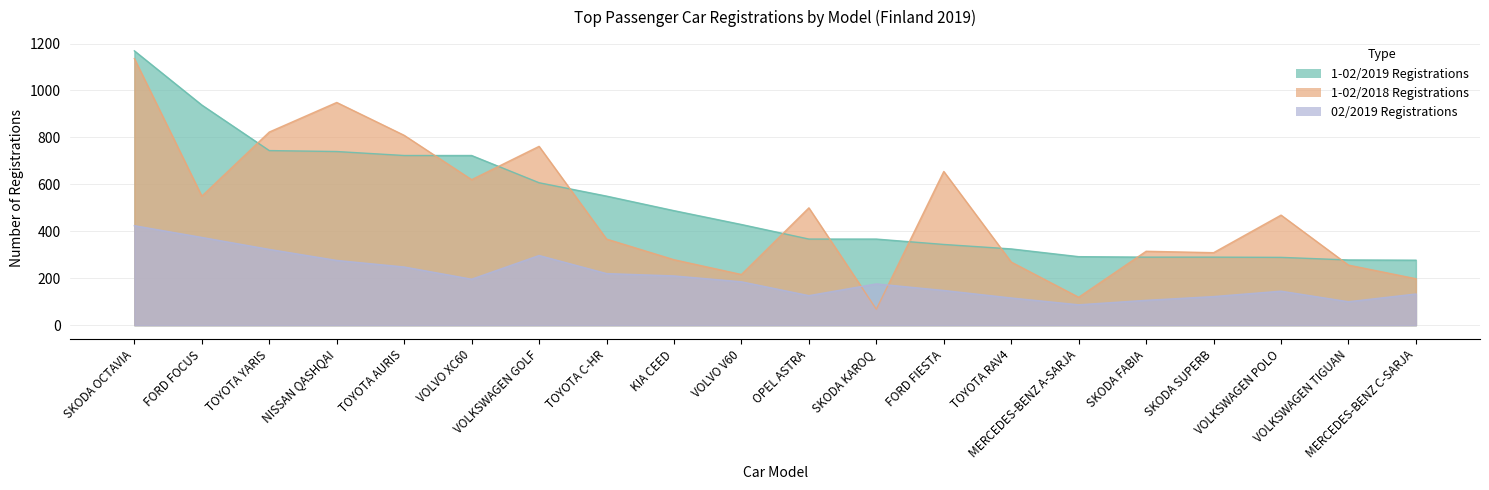

What is the maximum value shown in the chart?

1169